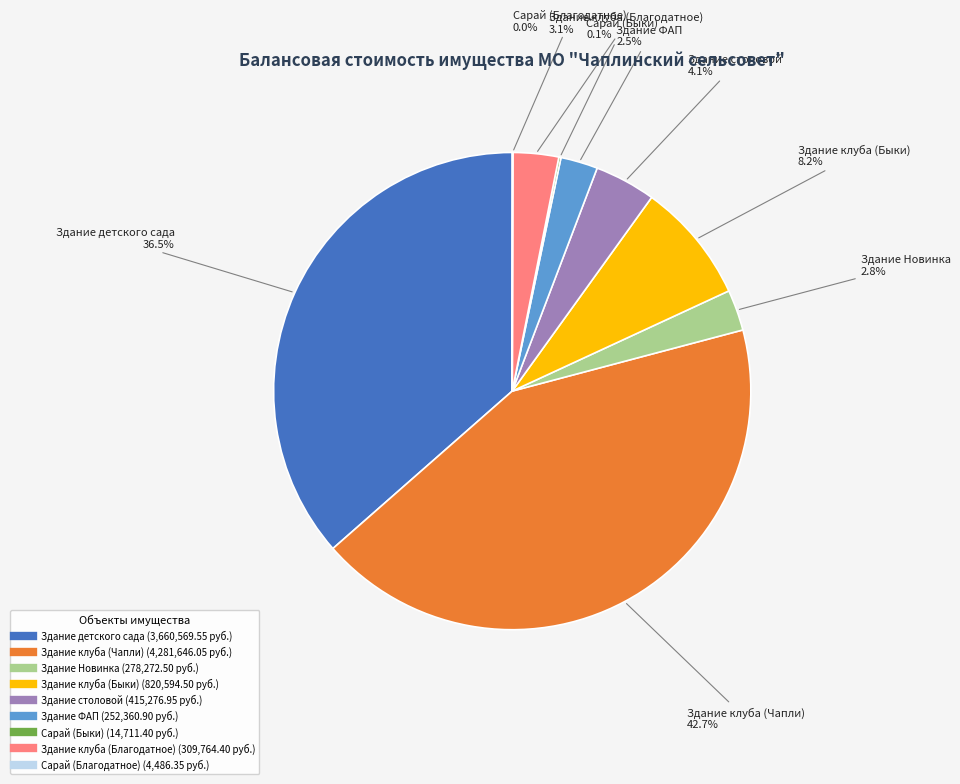

How much of the chart is everything except Здание ФАП?

97.5%